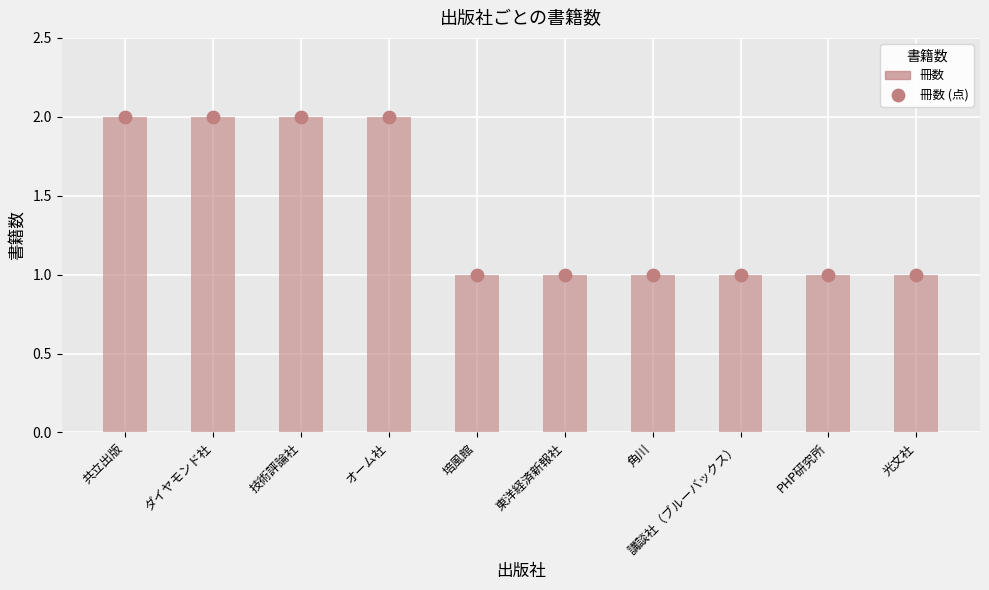

Which series reaches the minimum Y coordinate?

冊数